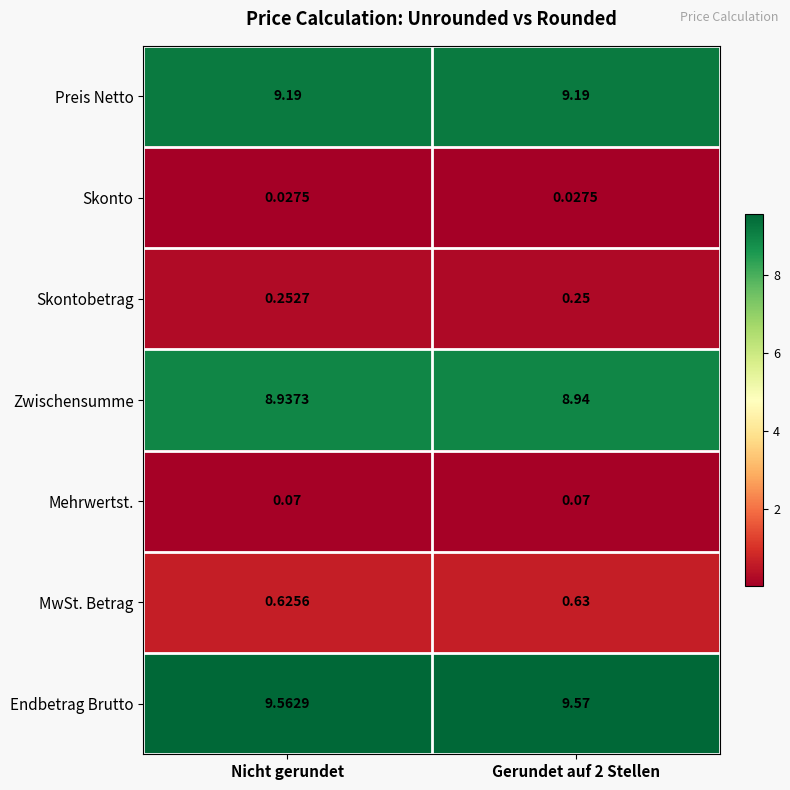

Which series has the largest total across all categories?

Endbetrag Brutto